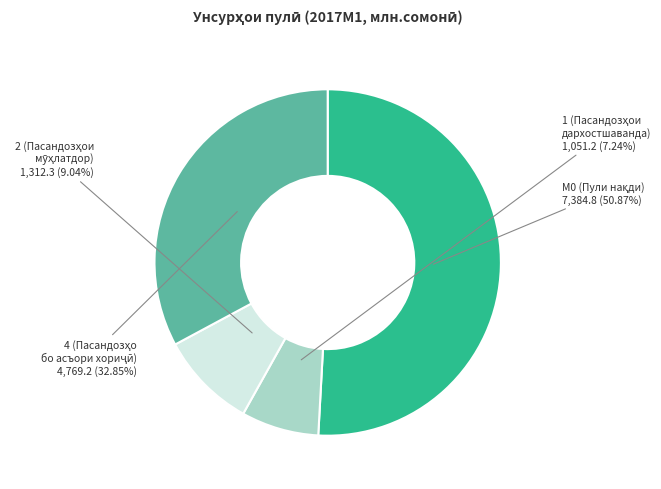

Does any single category account for the majority?

Yes